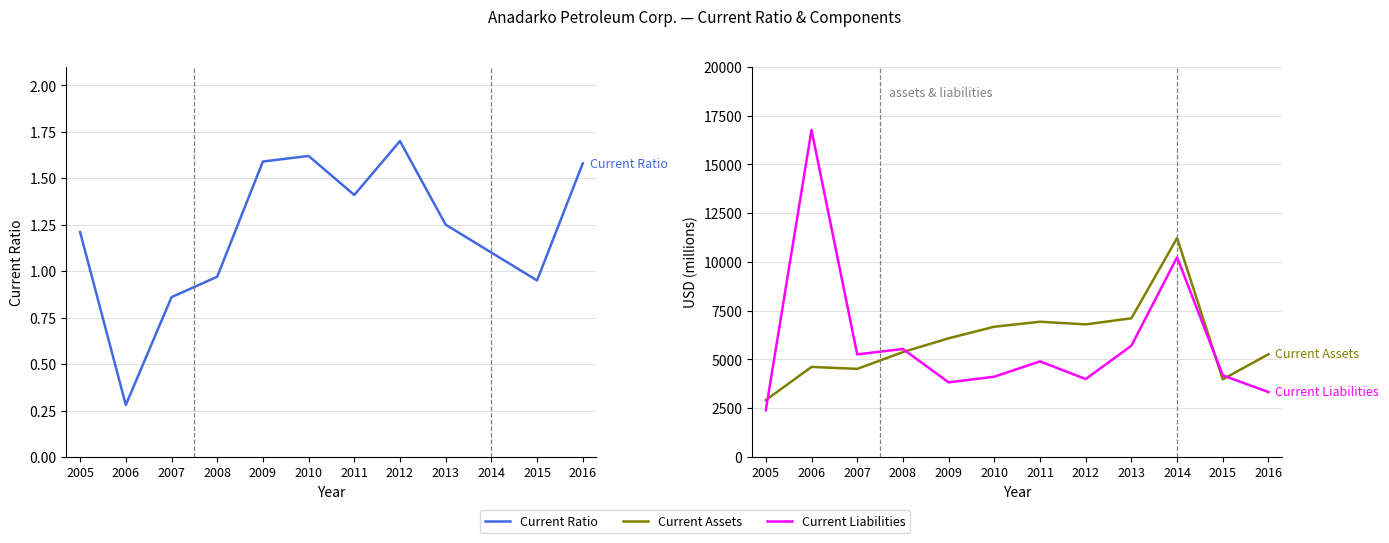

Which label corresponds to the smallest value in the chart?

2006